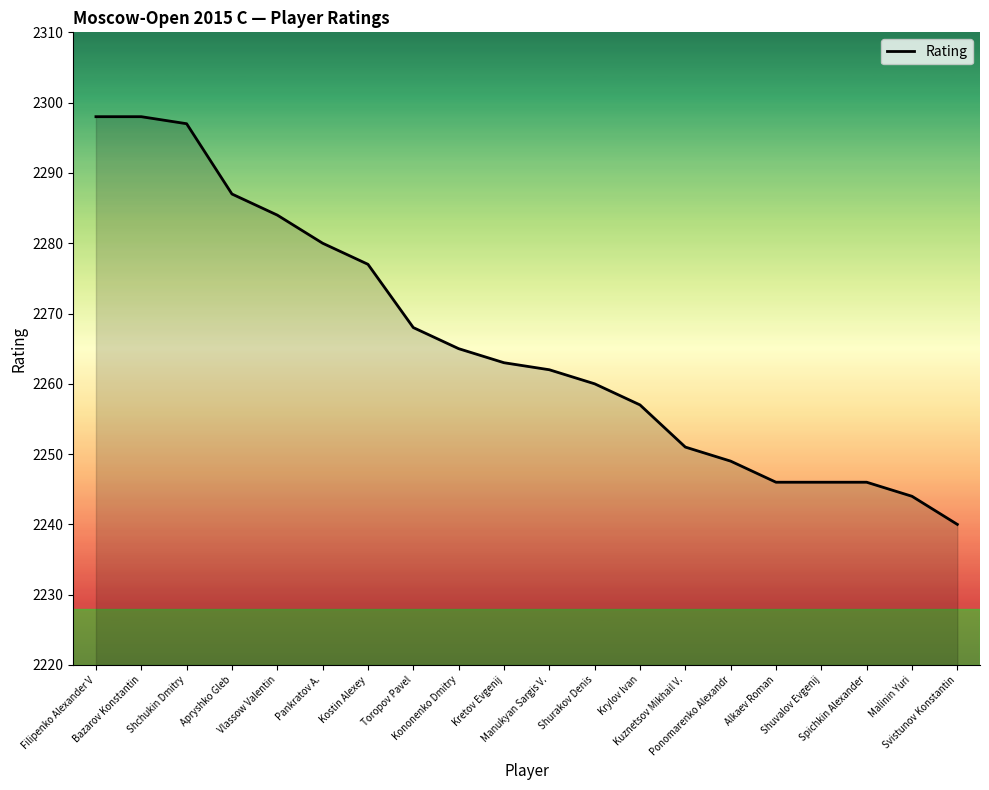

At which label is the value closest to 2269?

Toropov Pavel